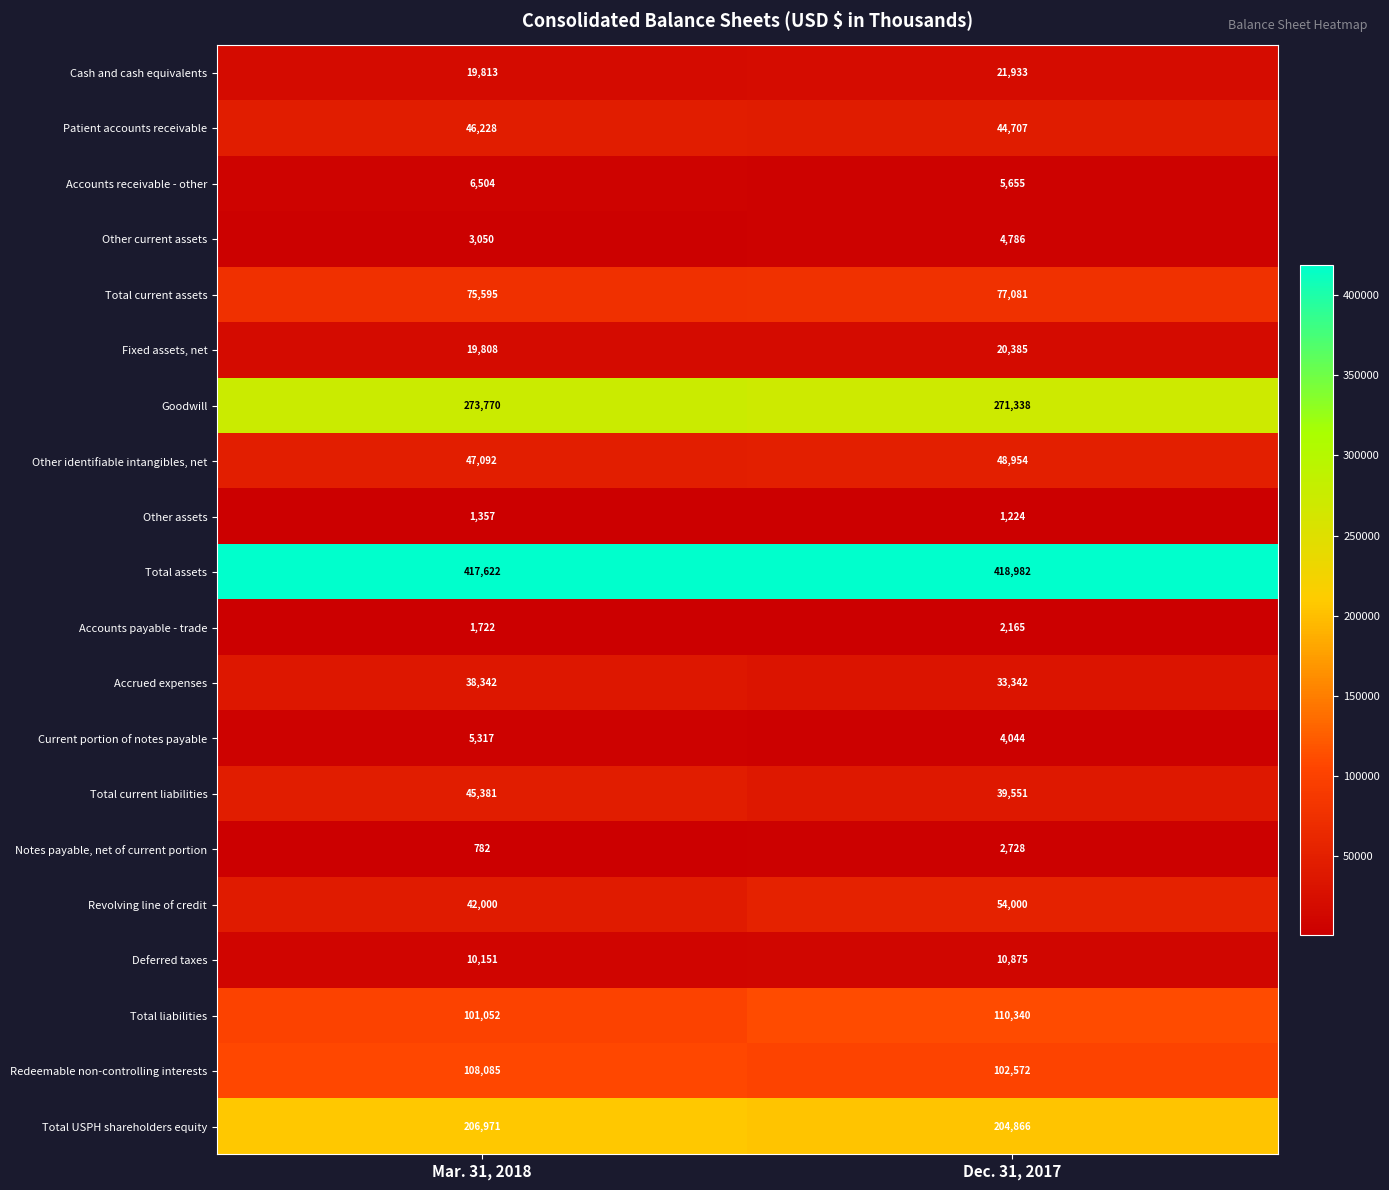

What is the maximum value shown in the chart?

418982